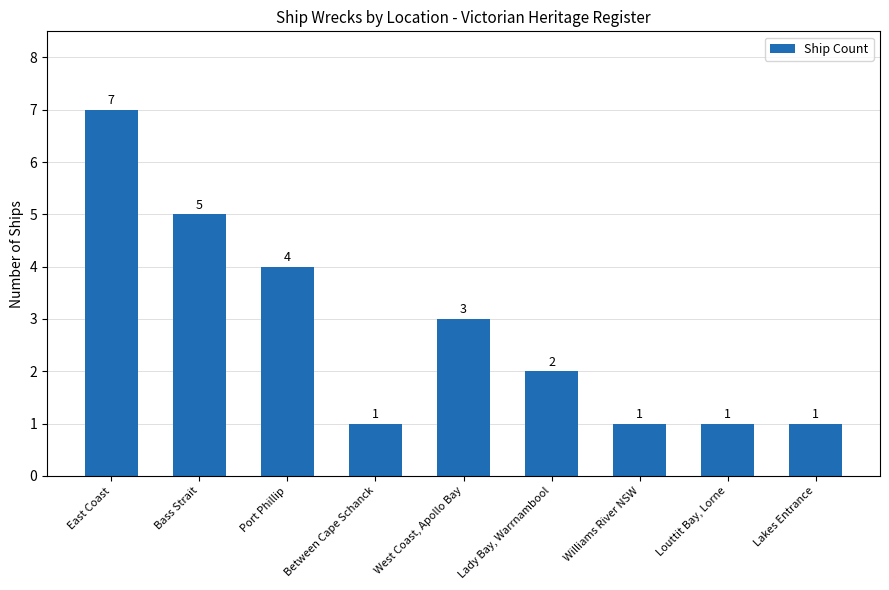

What position from the right is Port Phillip?

7